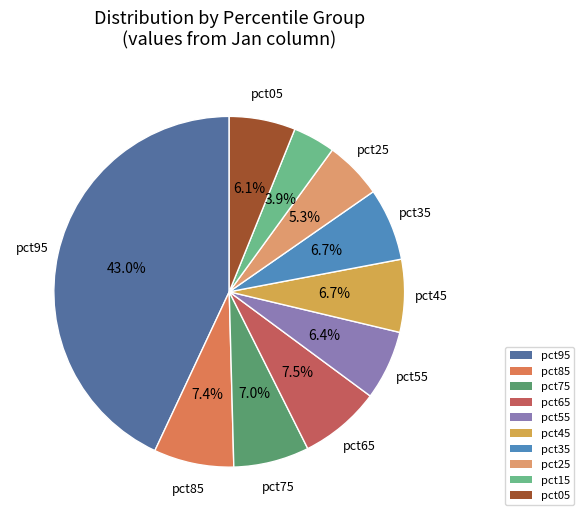

How many slices are in this pie chart?

10